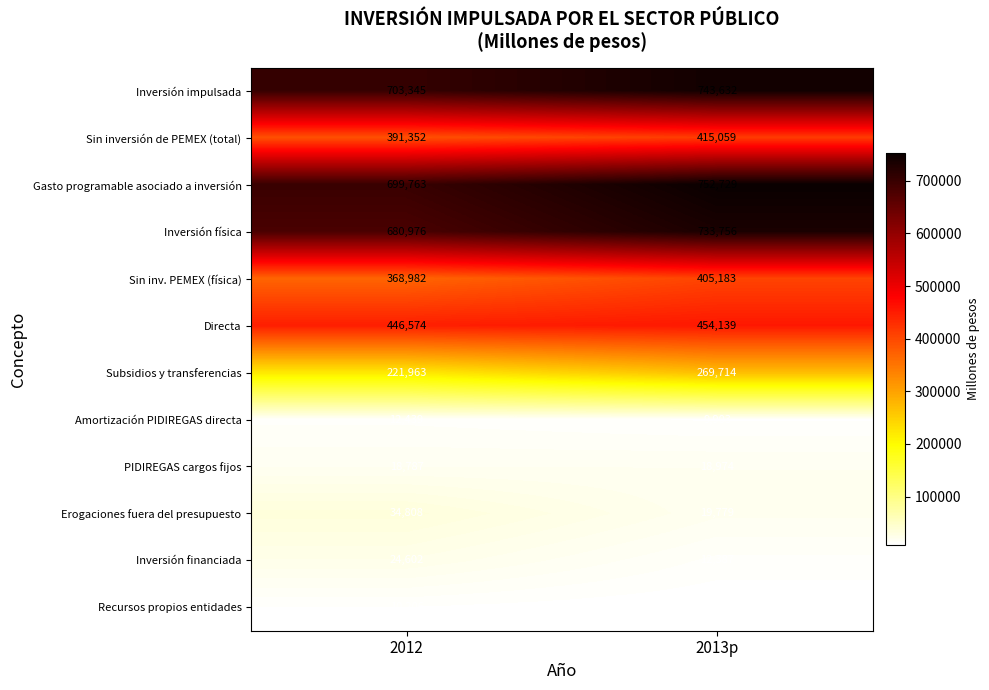

What is the sum of all Erogaciones fuera del presupuesto values?

54587